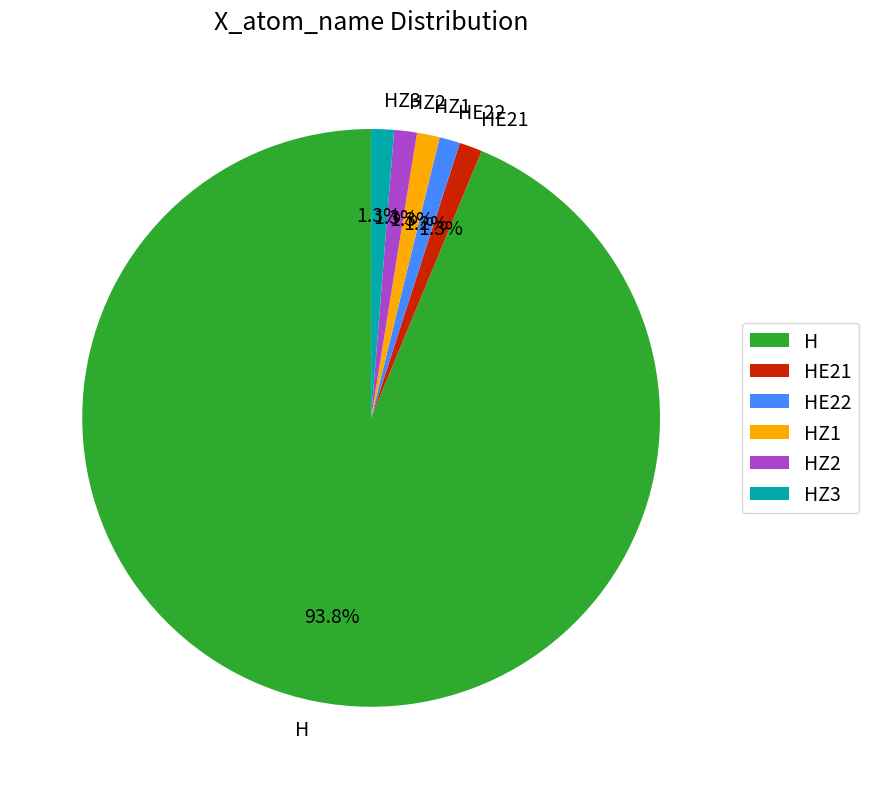

Combined, do HZ1 and HE21 account for over 50%?

No